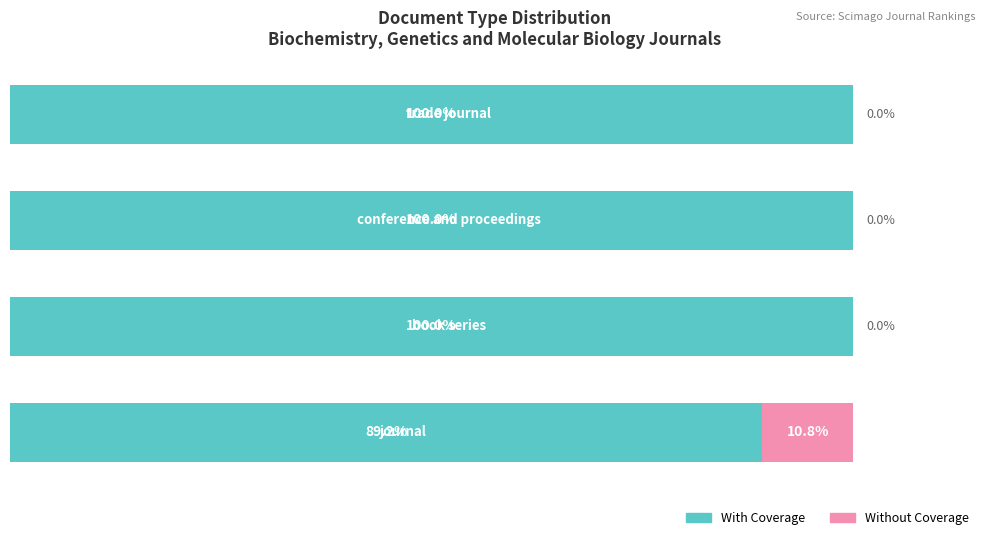

What is the minimum value for With Coverage?

89.2